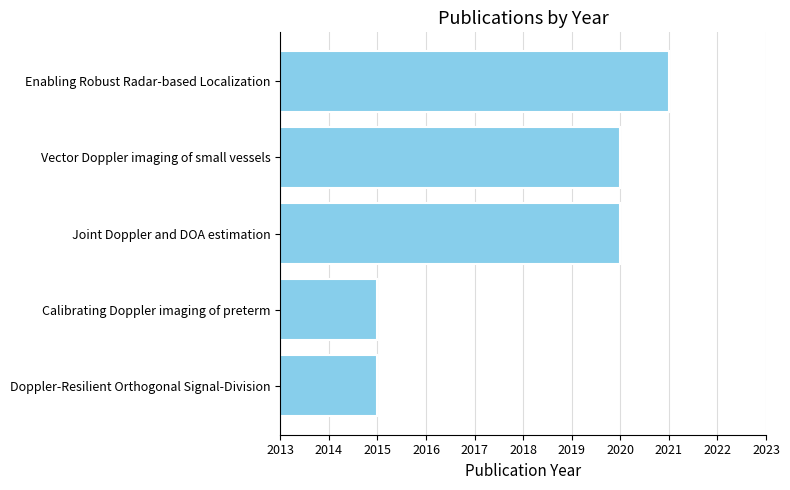

Reading bottom to top, what are all the values shown in this chart?

2015	2015	2020	2020	2021